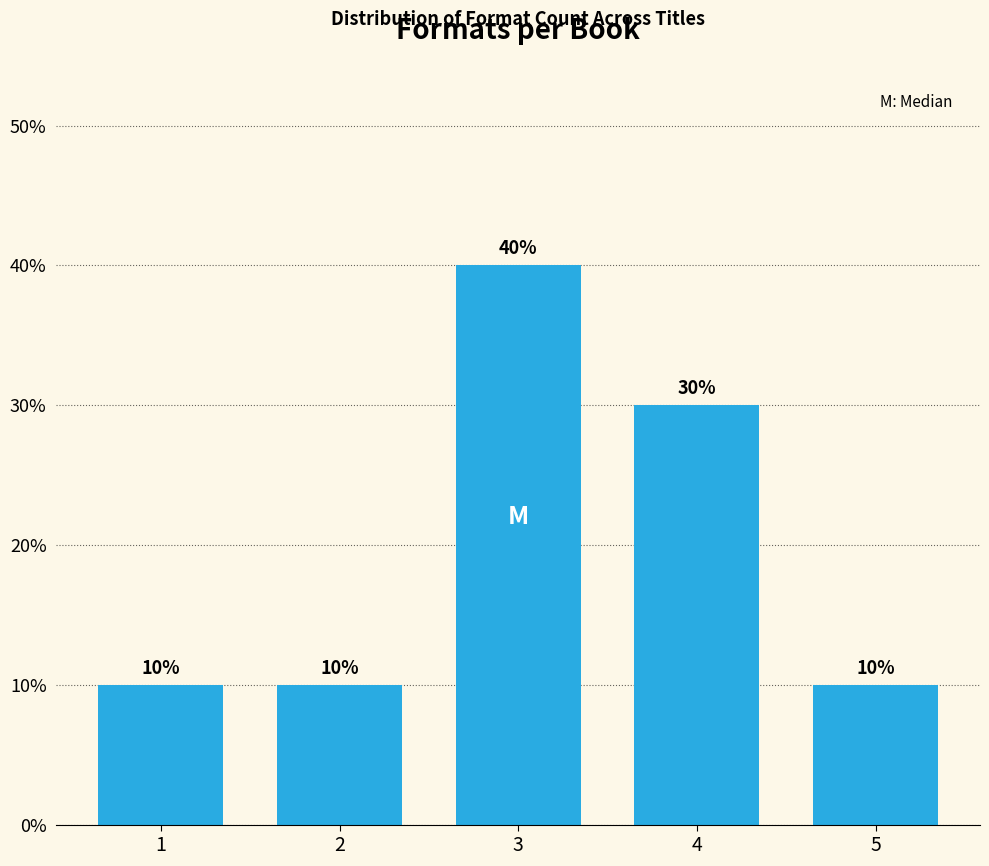

Reading left to right, list all the values displayed in this chart.

1=10	2=10	3=40	4=30	5=10